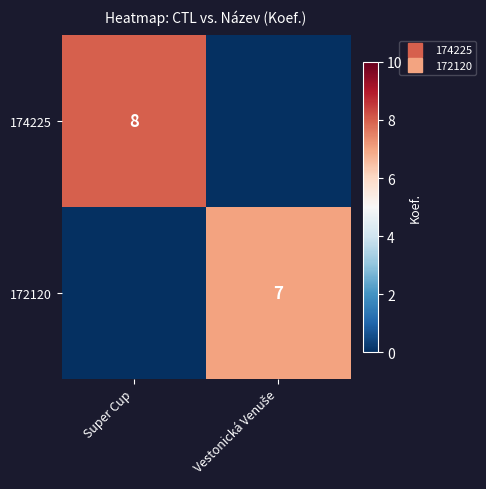

What is the maximum value shown in the chart?

8